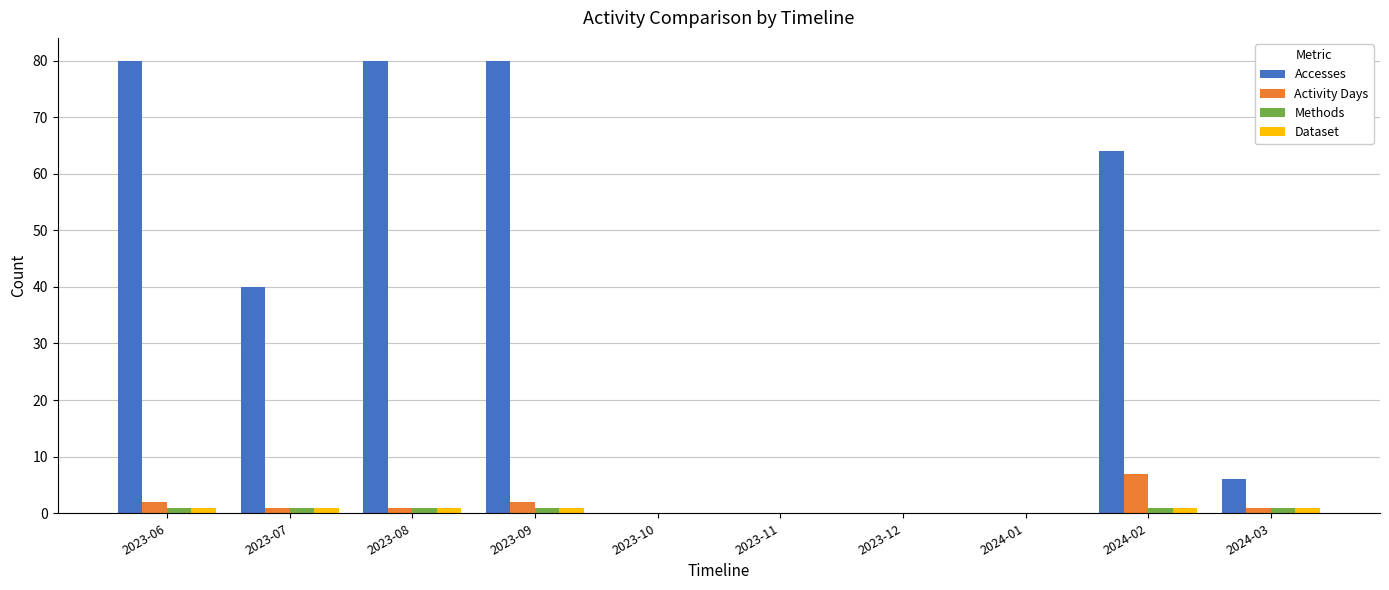

Where is Accesses nearest to the value 40?

2023-07